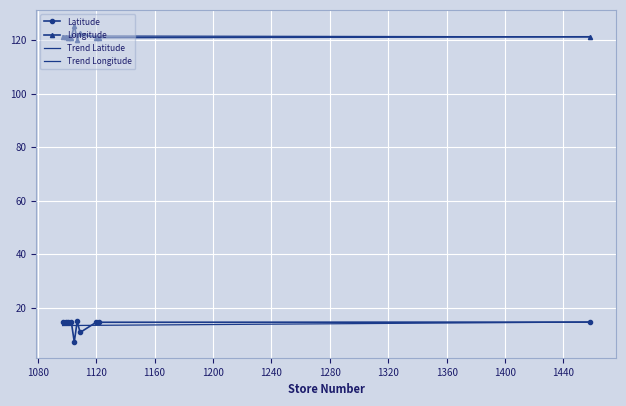

Rank the series by their maximum value, from highest to lowest.

Longitude, Trend Longitude, Latitude, Trend Latitude